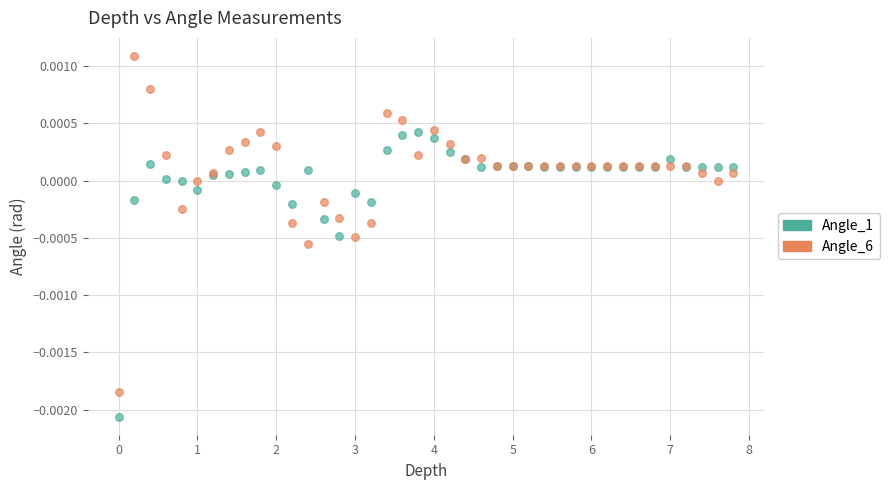

Which series contains the lowest Y value?

Angle_1